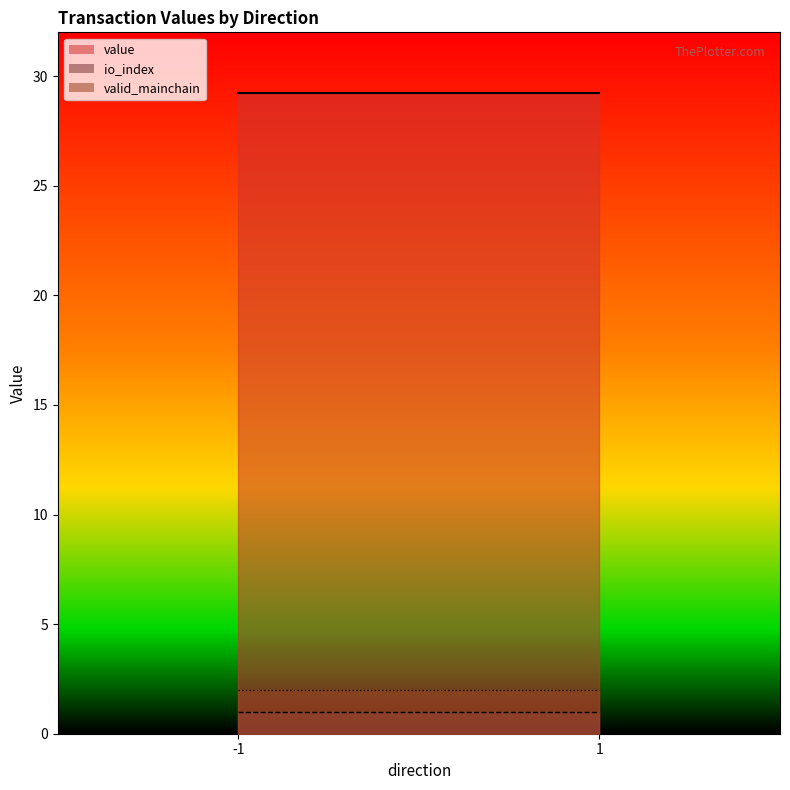

How many lines are shown in the chart?

3